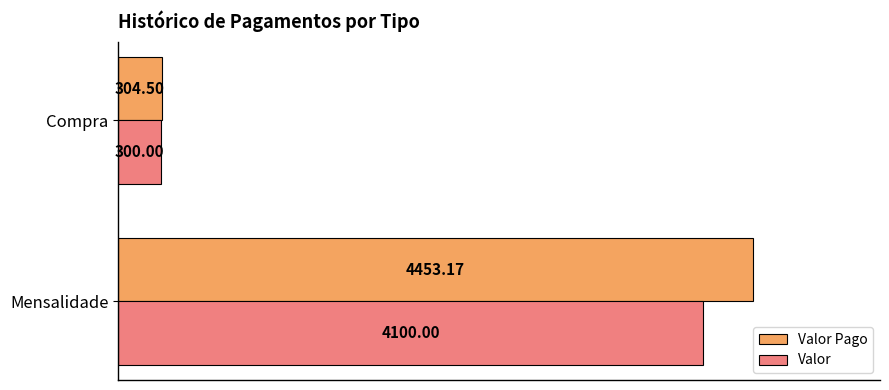

What is the difference between the maximum and minimum values in the Valor Pago series?

4148.7